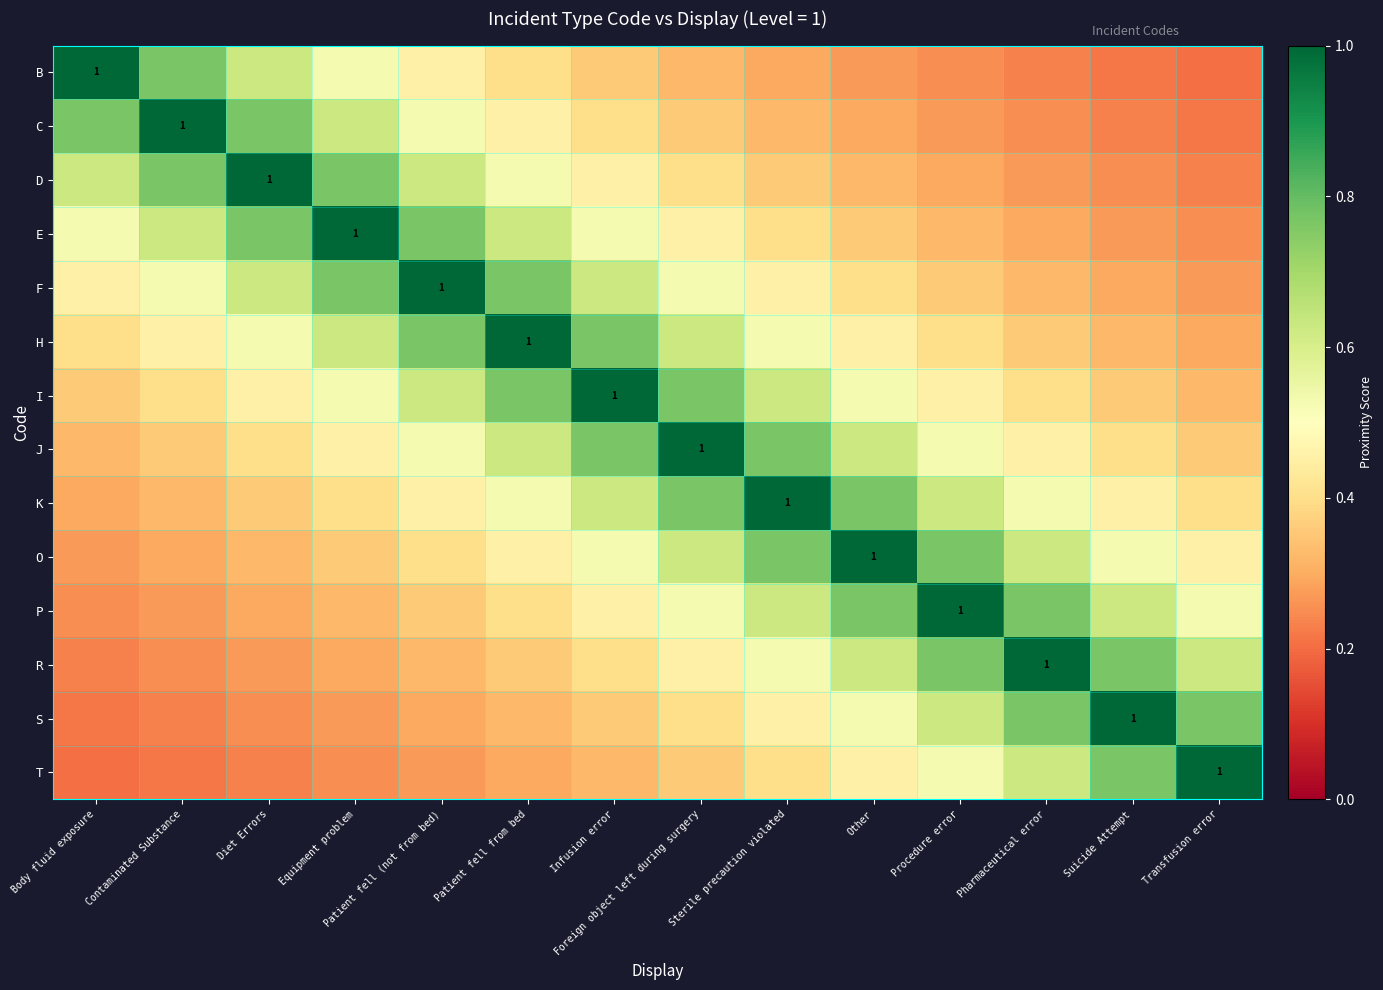

What is the difference between the J values at Contaminated Substance and Patient fell from bed?

0.3